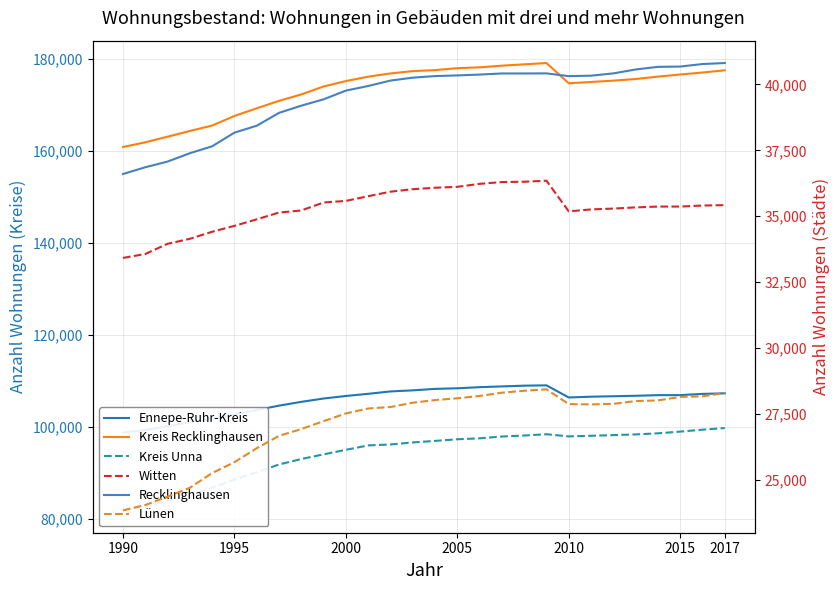

Is it true that Ennepe-Ruhr-Kreis equals 178677 at 2005?

False